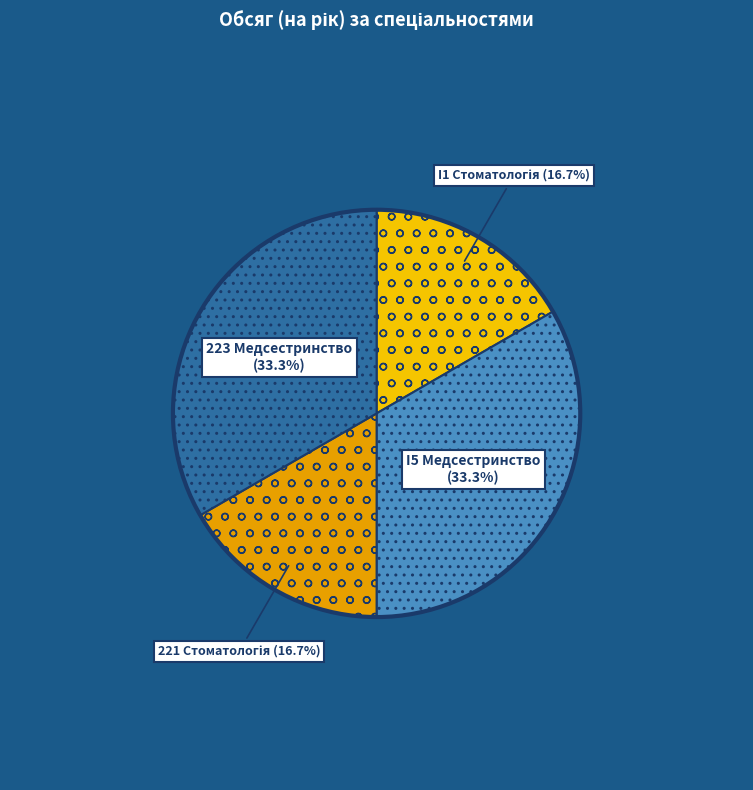

Count the number of slices in the pie.

4